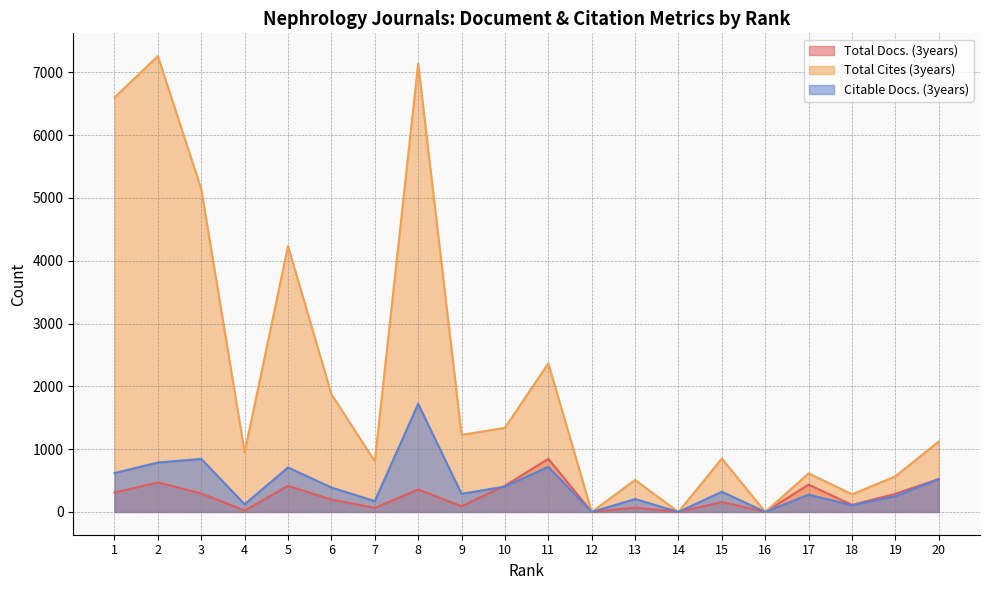

Reading left to right, transcribe all the data shown in this chart.

Total Docs. (3years): 309	469	295	21	415	197	64	357	91	418	845	0	68	0	158	0	435	112	289	523
Total Cites (3years): 6598	7258	5140	948	4234	1873	807	7139	1227	1339	2366	0	508	0	850	0	614	280	567	1122
Citable Docs. (3years): 619	786	844	122	708	389	173	1721	288	404	719	0	205	0	321	0	275	106	251	523